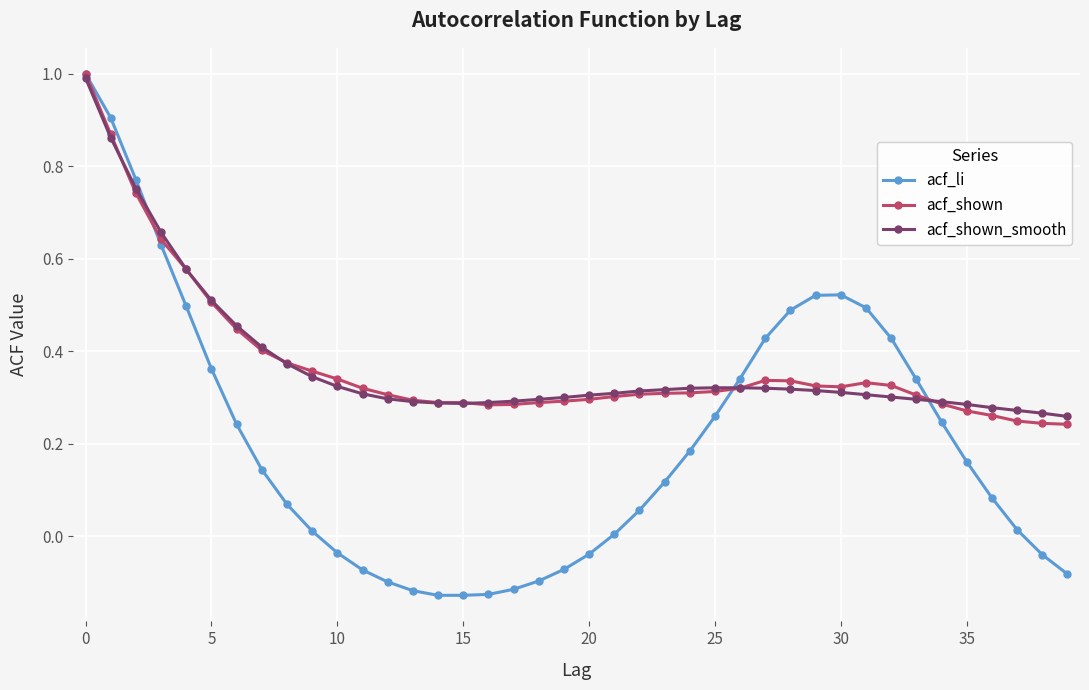

At how many categories does at least one series exceed 0?

40